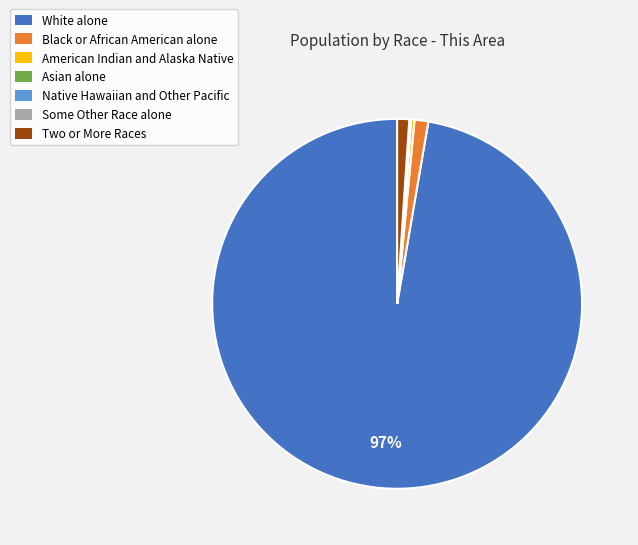

To the nearest percent, what portion does Two or More Races represent?

1%